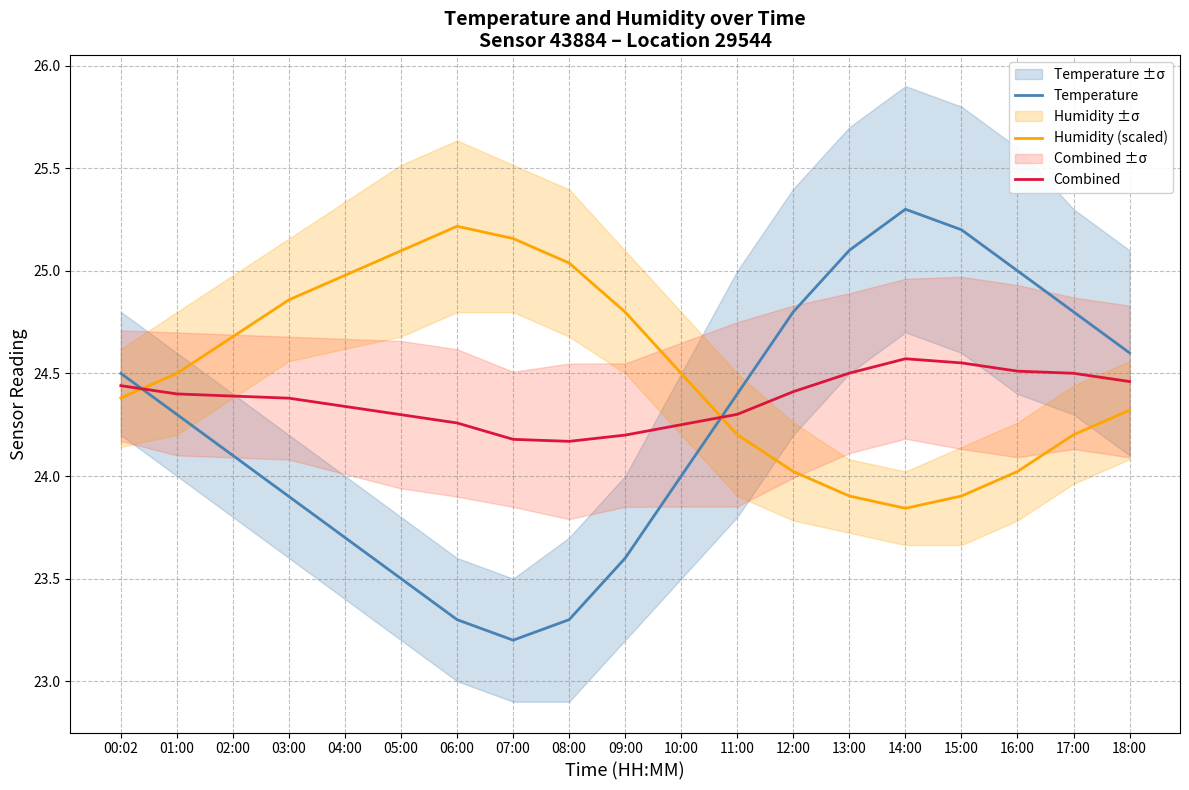

Reading right to left, list all the values displayed in this chart.

Temperature: 24.6	24.8	25.0	25.2	25.3	25.1	24.8	24.4	24.0	23.6	23.3	23.2	23.3	23.5	23.7	23.9	24.1	24.3	24.5
Humidity (scaled): 24.3	24.2	24.0	23.9	23.8	23.9	24.0	24.2	24.5	24.8	25.0	25.2	25.2	25.1	25.0	24.9	24.7	24.5	24.4
Combined: 24.5	24.5	24.5	24.6	24.6	24.5	24.4	24.3	24.2	24.2	24.2	24.2	24.3	24.3	24.3	24.4	24.4	24.4	24.4